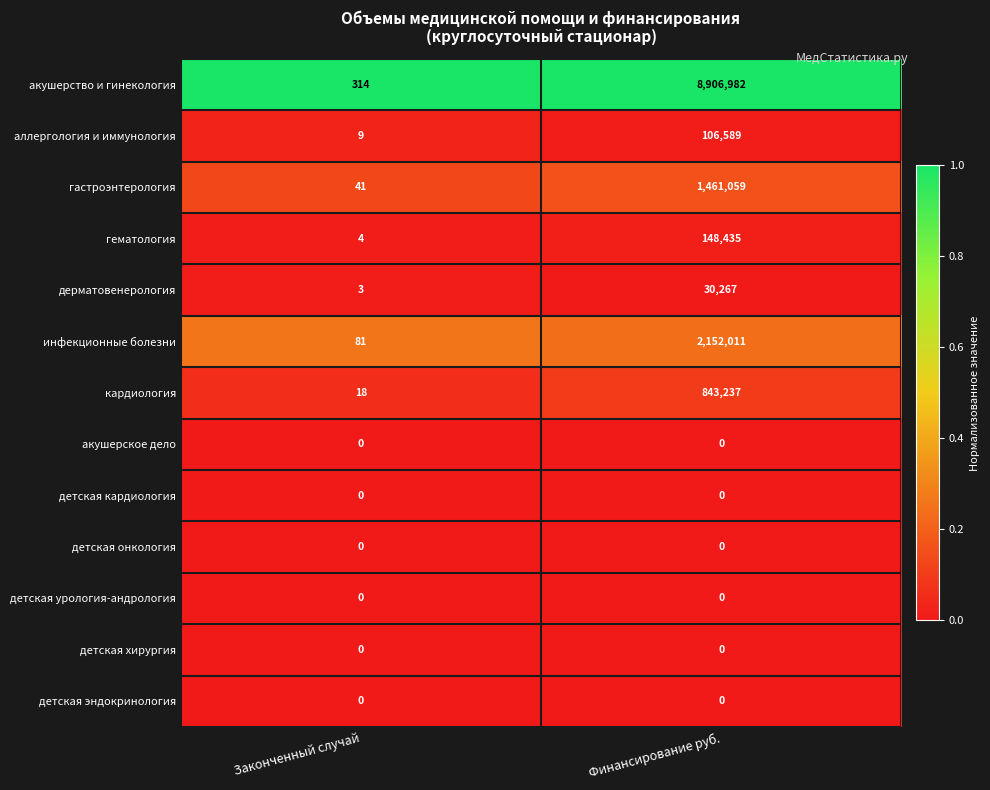

Reading left to right, extract all data points from this chart.

акушерство и гинекология: 314	8906982
аллергология и иммунология: 9	106589
гастроэнтерология: 41	1461059
гематология: 4	148435
дерматовенерология: 3	30267
инфекционные болезни: 81	2152011
кардиология: 18	843237
акушерское дело: 0	0
детская кардиология: 0	0
детская онкология: 0	0
детская урология-андрология: 0	0
детская хирургия: 0	0
детская эндокринология: 0	0